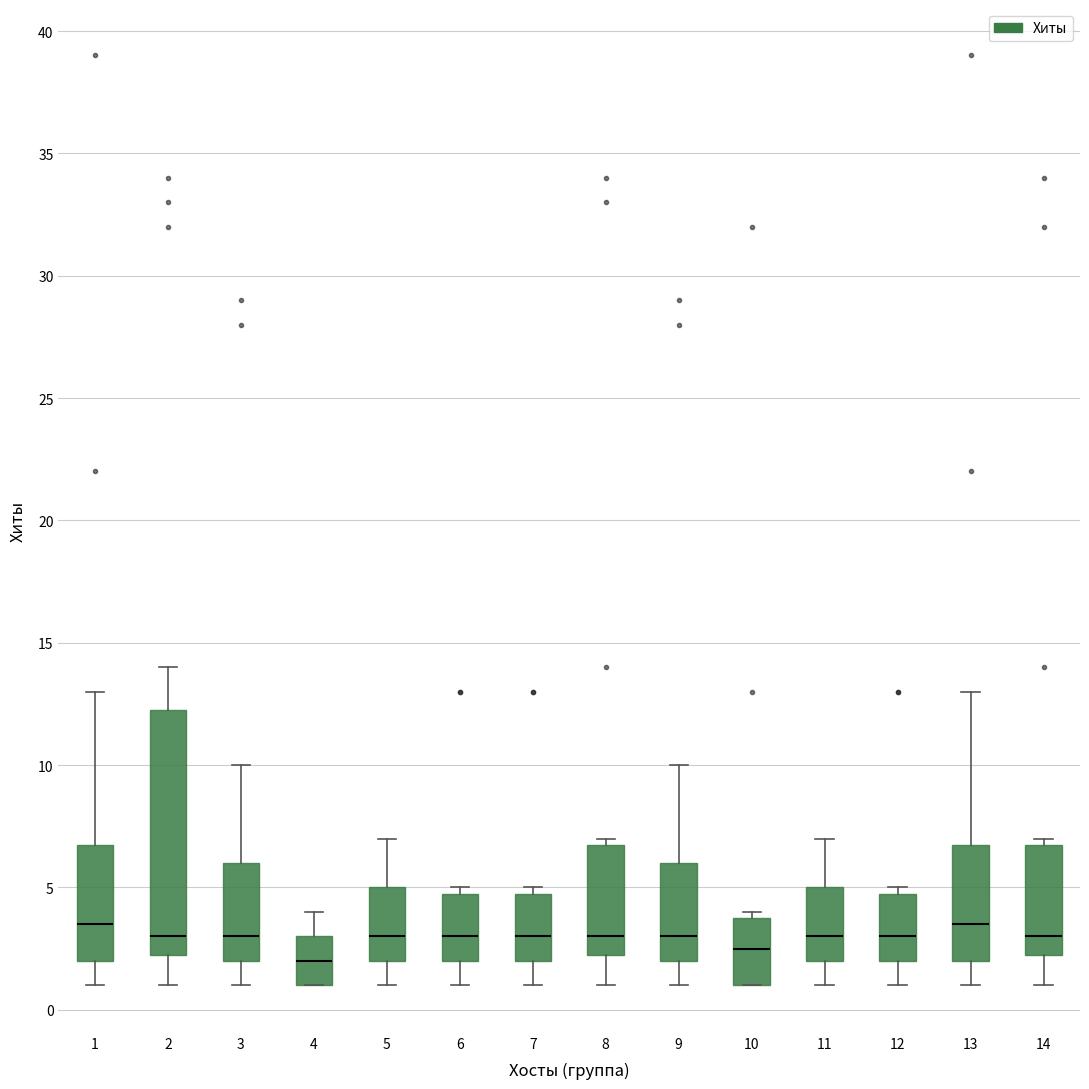

Reading left to right, read every box against the y-axis: the position of its median line, the range the box covers, and the ends of its whiskers. The values are not printed on the chart, so give them approximately, as read against the axis.

1: median 3.5, box 2.0 to 7.0, whiskers 1.0 to 13.0
2: median 3.0, box 2.5 to 12.5, whiskers 1.0 to 14.0
3: median 3.0, box 2.0 to 6.0, whiskers 1.0 to 10.0
4: median 2.0, box 1.0 to 3.0, whiskers 1.0 to 4.0
5: median 3.0, box 2.0 to 5.0, whiskers 1.0 to 7.0
6: median 3.0, box 2.0 to 5.0, whiskers 1.0 to 5.0 (just above the box's upper edge)
7: median 3.0, box 2.0 to 5.0, whiskers 1.0 to 5.0 (just above the box's upper edge)
8: median 3.0, box 2.5 to 7.0, whiskers 1.0 to 7.0 (just above the box's upper edge)
9: median 3.0, box 2.0 to 6.0, whiskers 1.0 to 10.0
10: median 2.5, box 1.0 to 4.0, whiskers 1.0 to 4.0 (just above the box's upper edge)
11: median 3.0, box 2.0 to 5.0, whiskers 1.0 to 7.0
12: median 3.0, box 2.0 to 5.0, whiskers 1.0 to 5.0 (just above the box's upper edge)
13: median 3.5, box 2.0 to 7.0, whiskers 1.0 to 13.0
14: median 3.0, box 2.5 to 7.0, whiskers 1.0 to 7.0 (just above the box's upper edge)